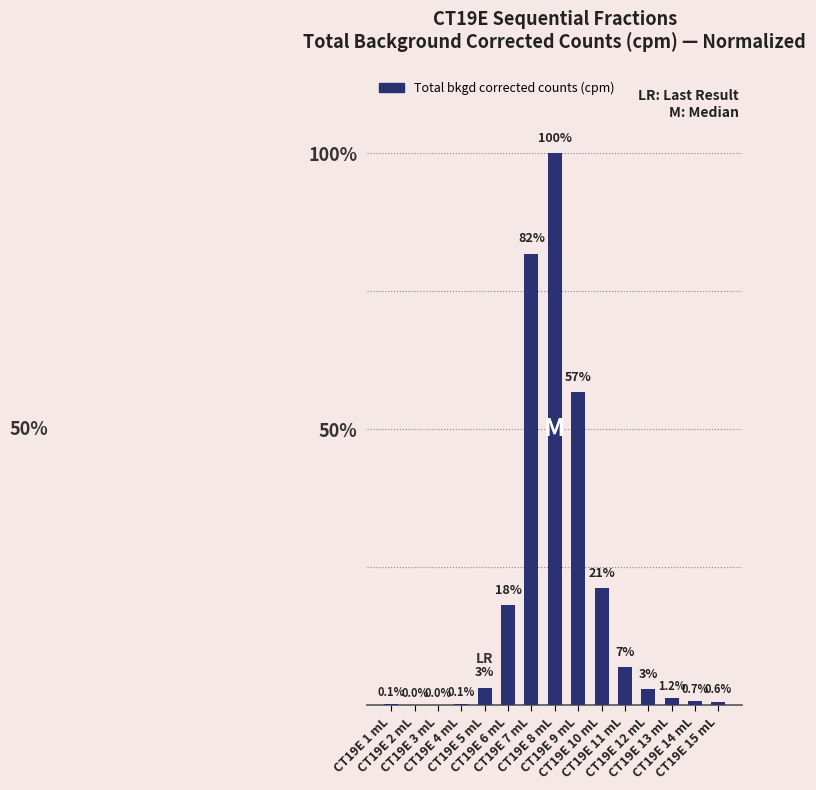

Reading left to right, transcribe all the data shown in this chart.

CT19E 1 mL=0.1	CT19E 2 mL=0.0	CT19E 3 mL=0.0	CT19E 4 mL=0.1	CT19E 5 mL=3.2	CT19E 6 mL=18.2	CT19E 7 mL=81.8	CT19E 8 mL=100.0	CT19E 9 mL=56.7	CT19E 10 mL=21.2	CT19E 11 mL=6.9	CT19E 12 mL=2.9	CT19E 13 mL=1.2	CT19E 14 mL=0.7	CT19E 15 mL=0.6